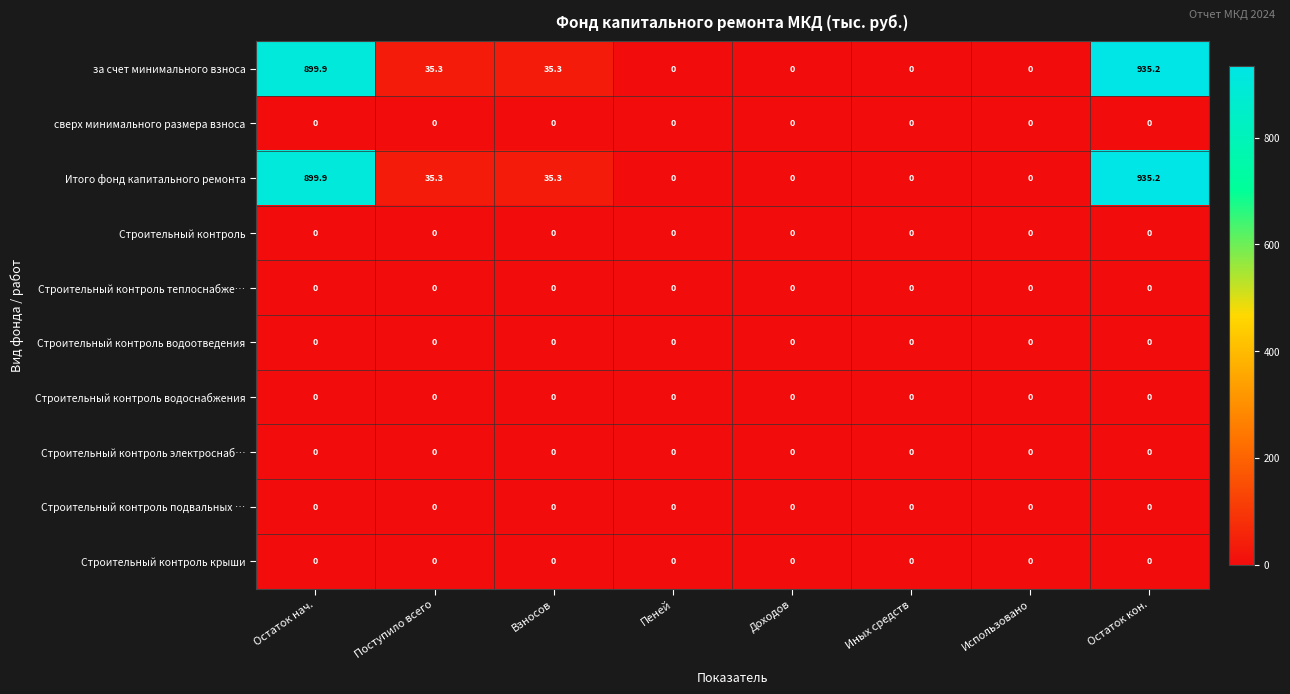

Which label corresponds to the largest value in the chart?

Остаток кон.